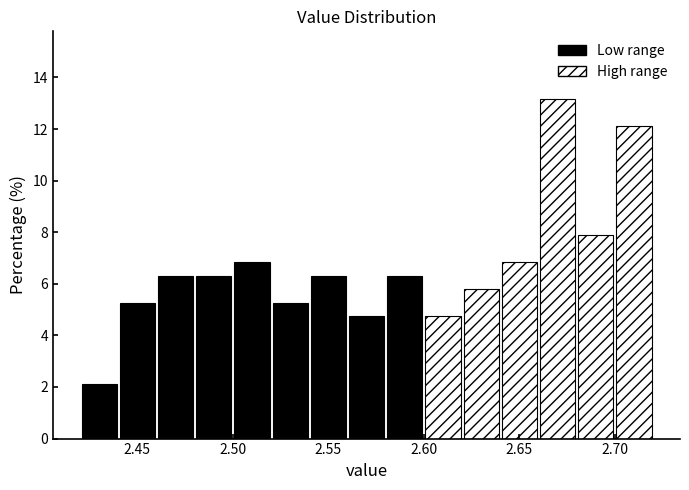

Reading left to right, transcribe this chart: for each bar, give the range it covers on the x-axis and its height. The values are not printed on the chart, so give them approximately, as read against the axis.

2.42 to 2.44: 2.2
2.44 to 2.46: 5.2
2.46 to 2.48: 6.4
2.48 to 2.50: 6.4
2.50 to 2.52: 6.8
2.52 to 2.54: 5.2
2.54 to 2.56: 6.4
2.56 to 2.58: 4.8
2.58 to 2.60: 6.4
2.60 to 2.62: 4.8
2.62 to 2.64: 5.8
2.64 to 2.66: 6.8
2.66 to 2.68: 13.2
2.68 to 2.70: 7.8
2.70 to 2.72: 12.2